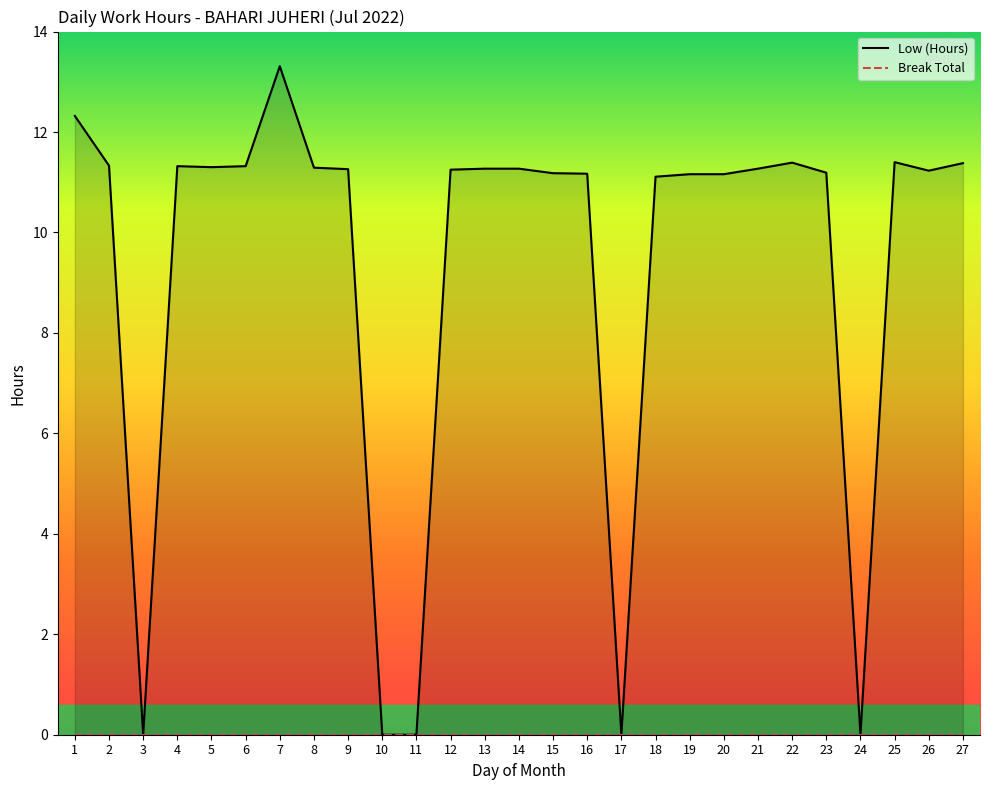

Where is the data nearest to the value 6?

18